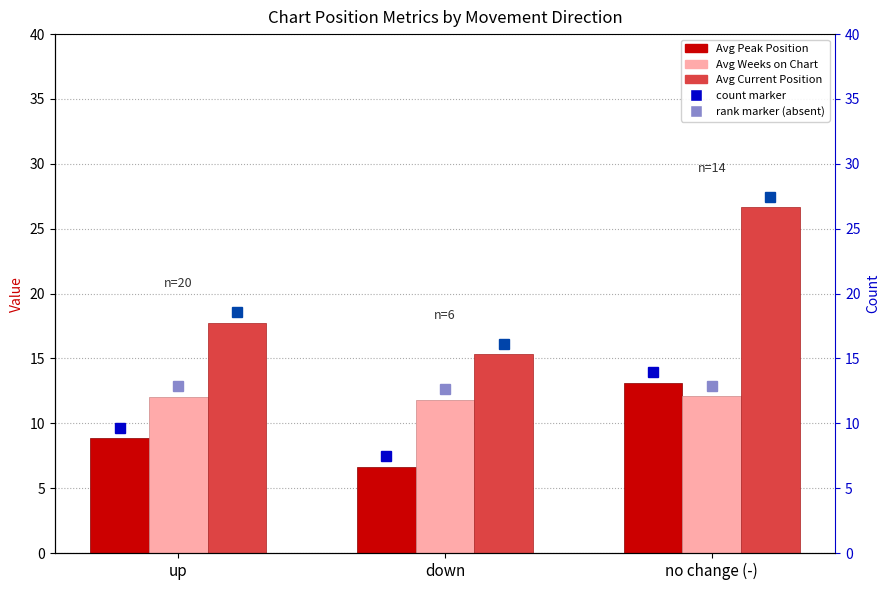

What are all the series names shown in the legend?

Avg Peak Position, Avg Weeks on Chart, Avg Current Position